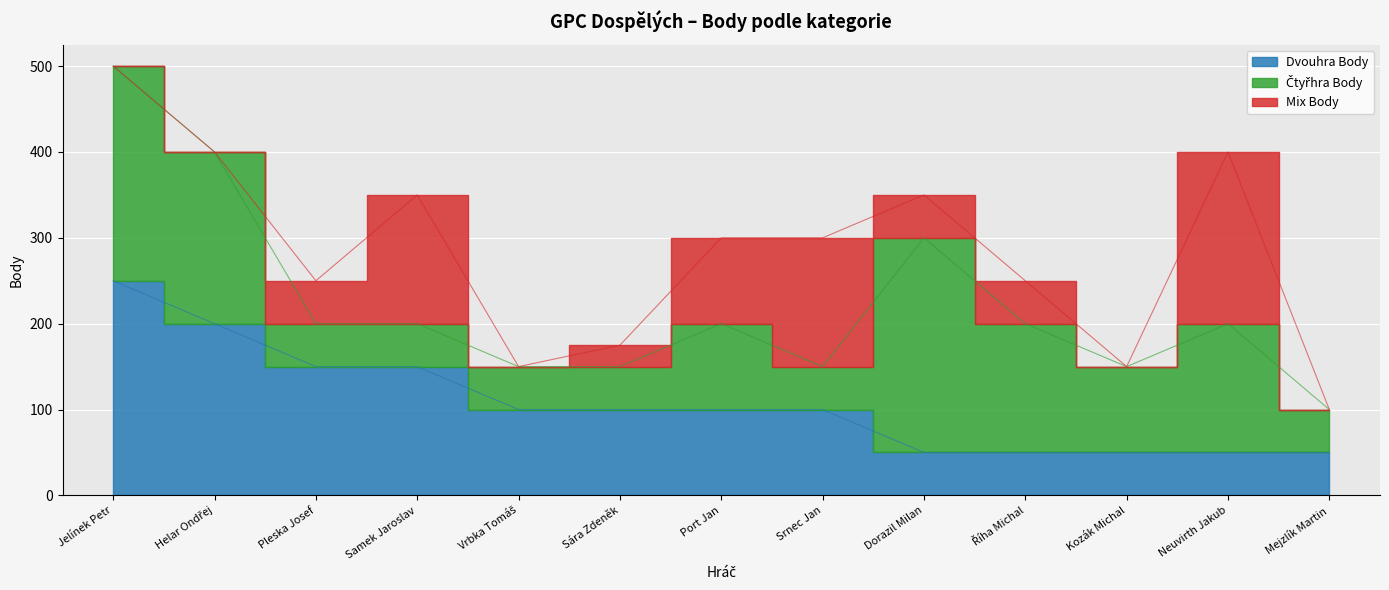

What is the spread (max minus min) of values at Jelínek Petr?

250